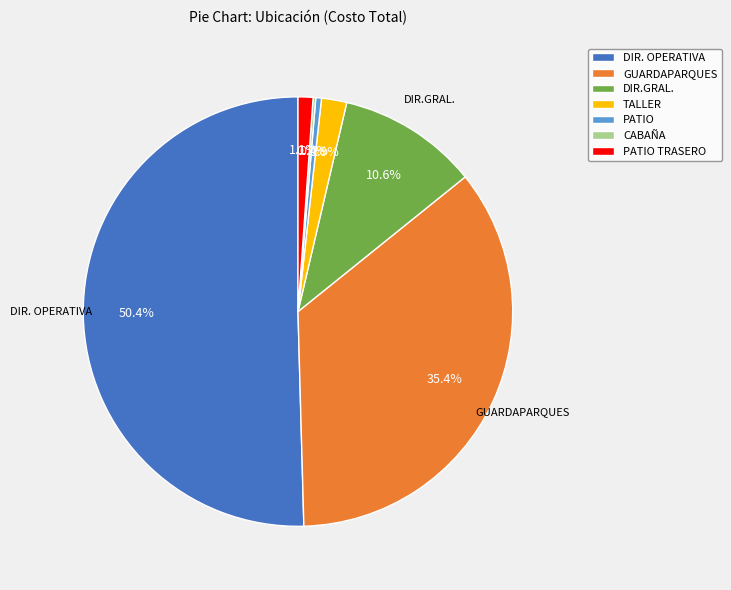

Between DIR.GRAL. and GUARDAPARQUES, which is larger?

GUARDAPARQUES